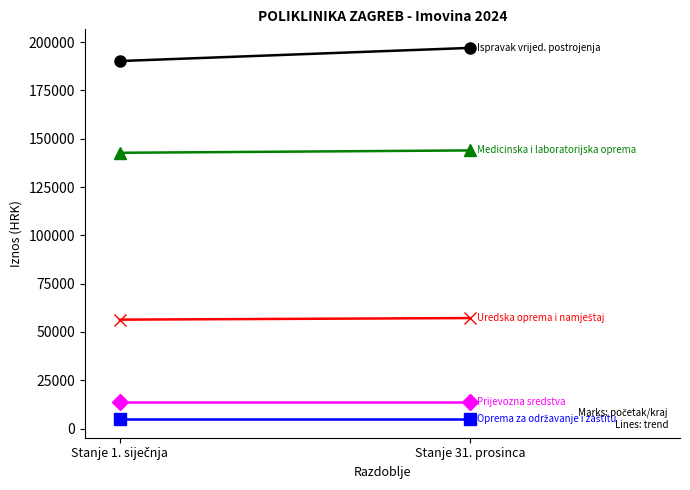

Is this an area chart (filled region under the line)?

No